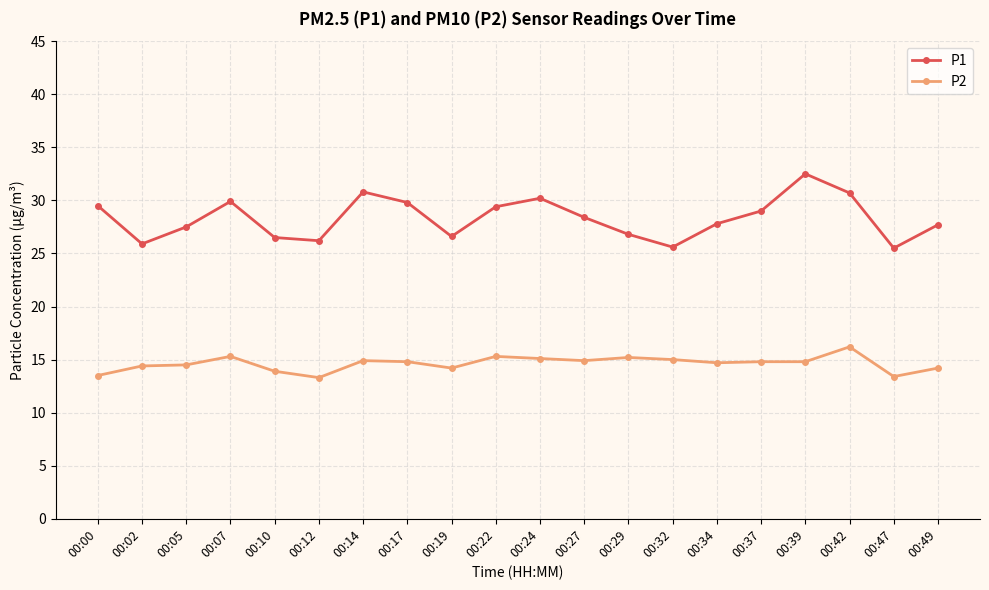

Is this an area chart (filled region under the line)?

No